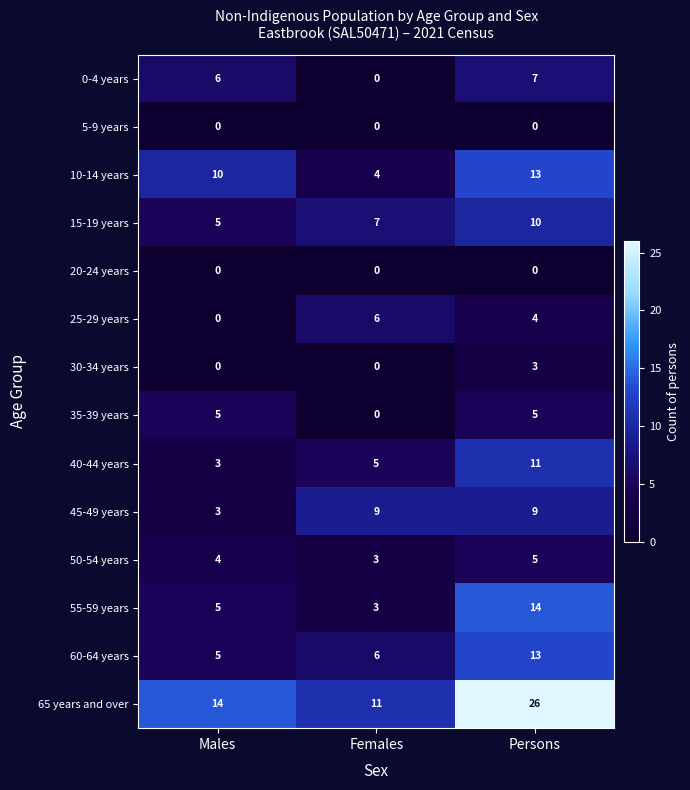

At which category does the chart reach its peak across all series?

Persons